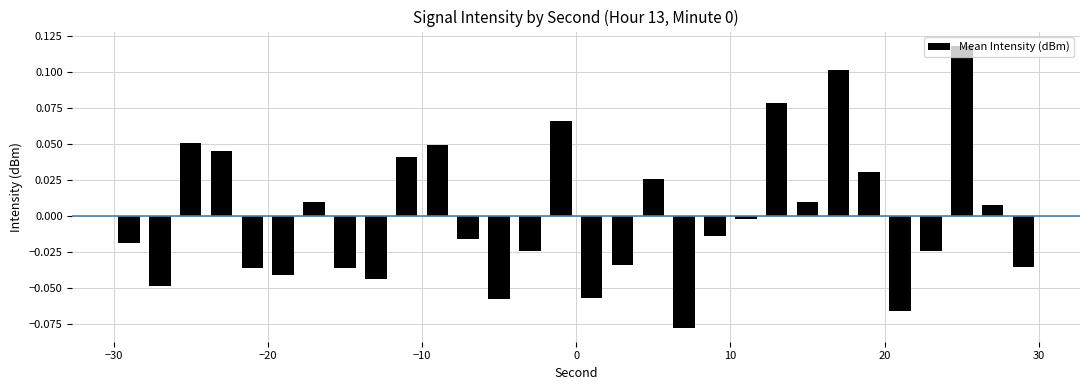

How many values are below 0?

17